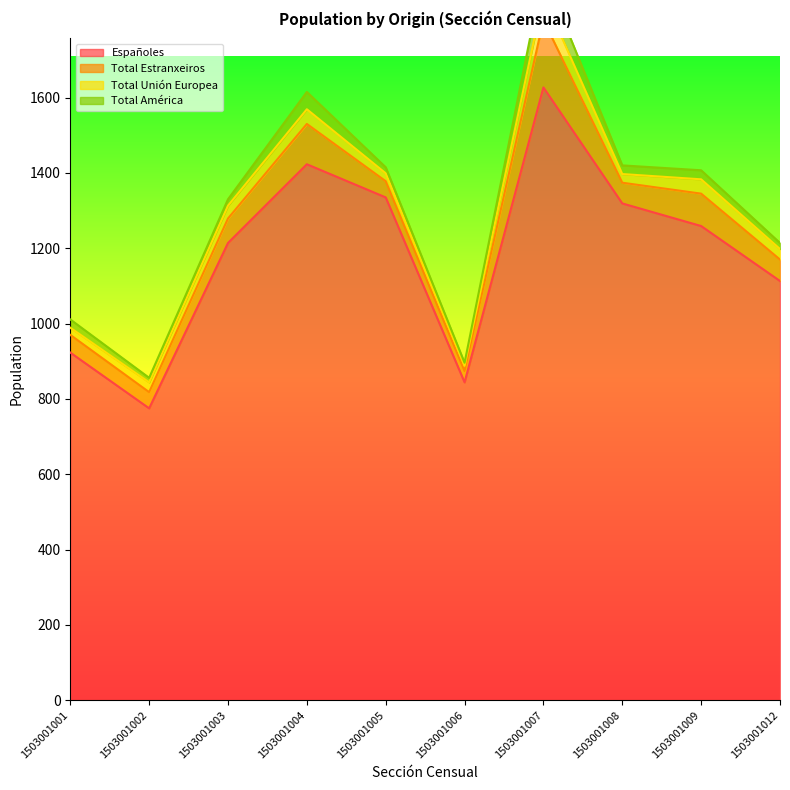

What is the difference between the maximum and second lowest values in the Españoles series?

783